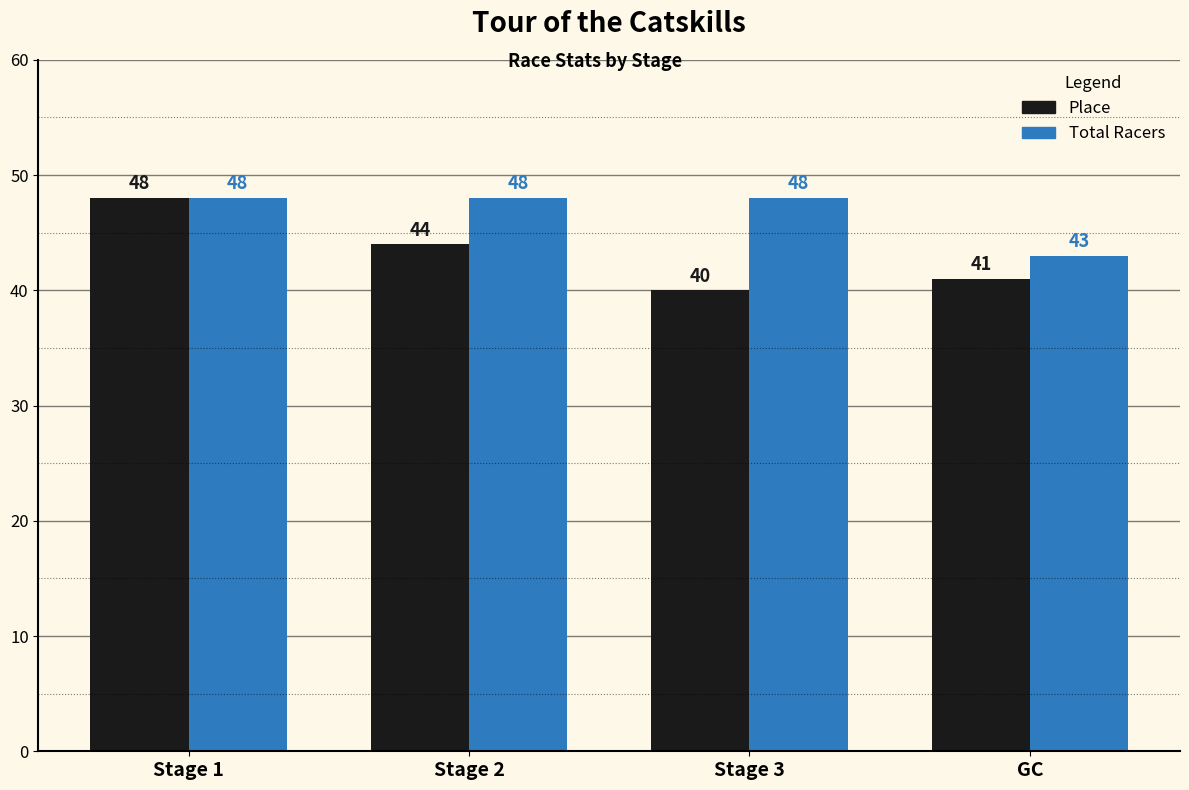

What is the highest value of the Place series?

48